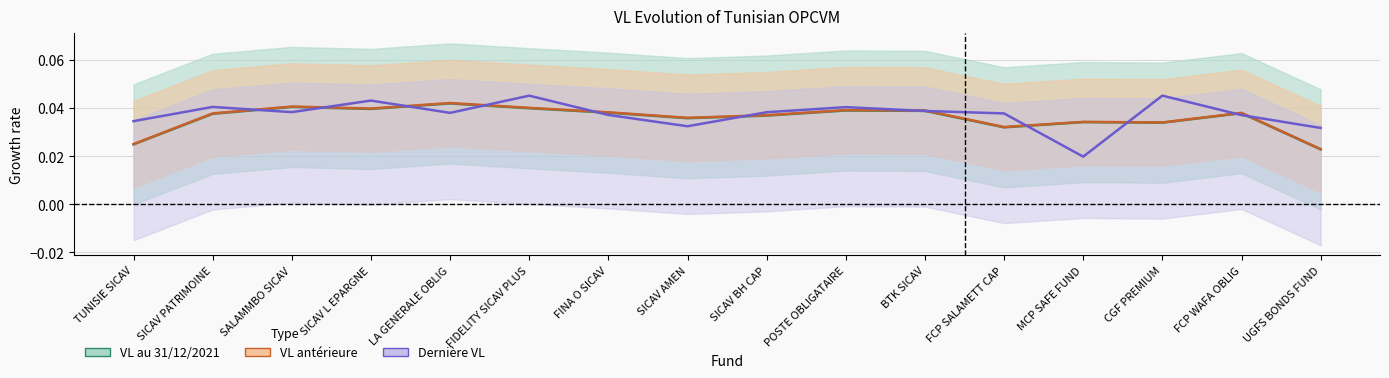

What is the label of the 6th point from the right?

BTK SICAV